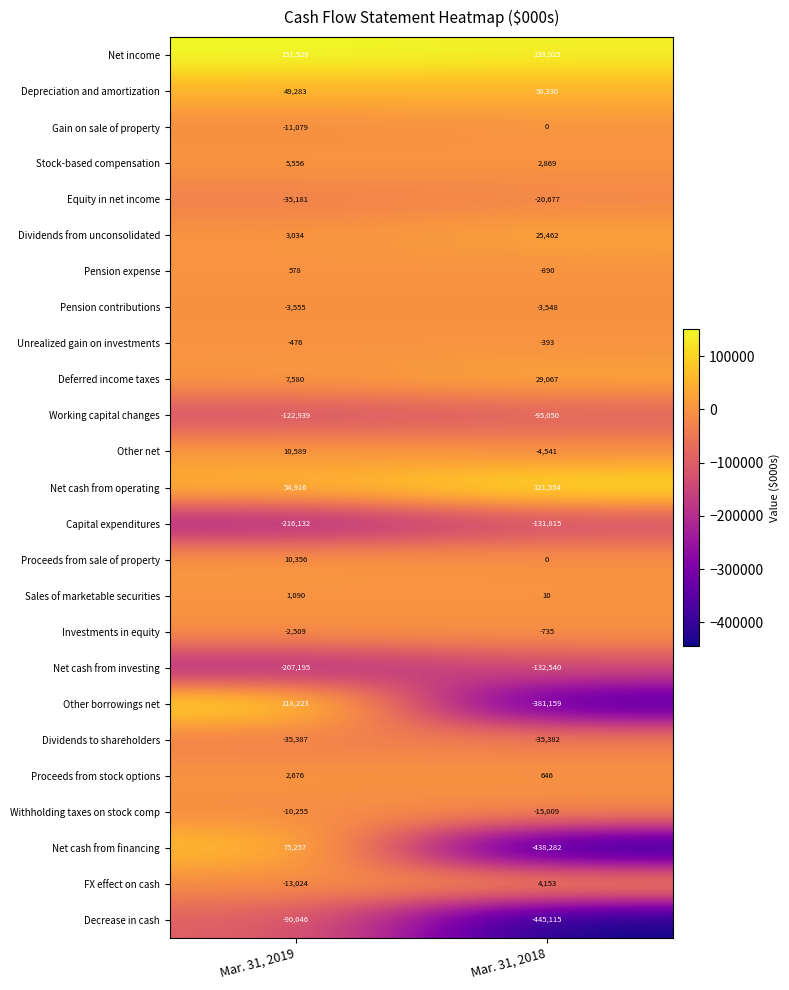

What is the greatest value displayed?

151526